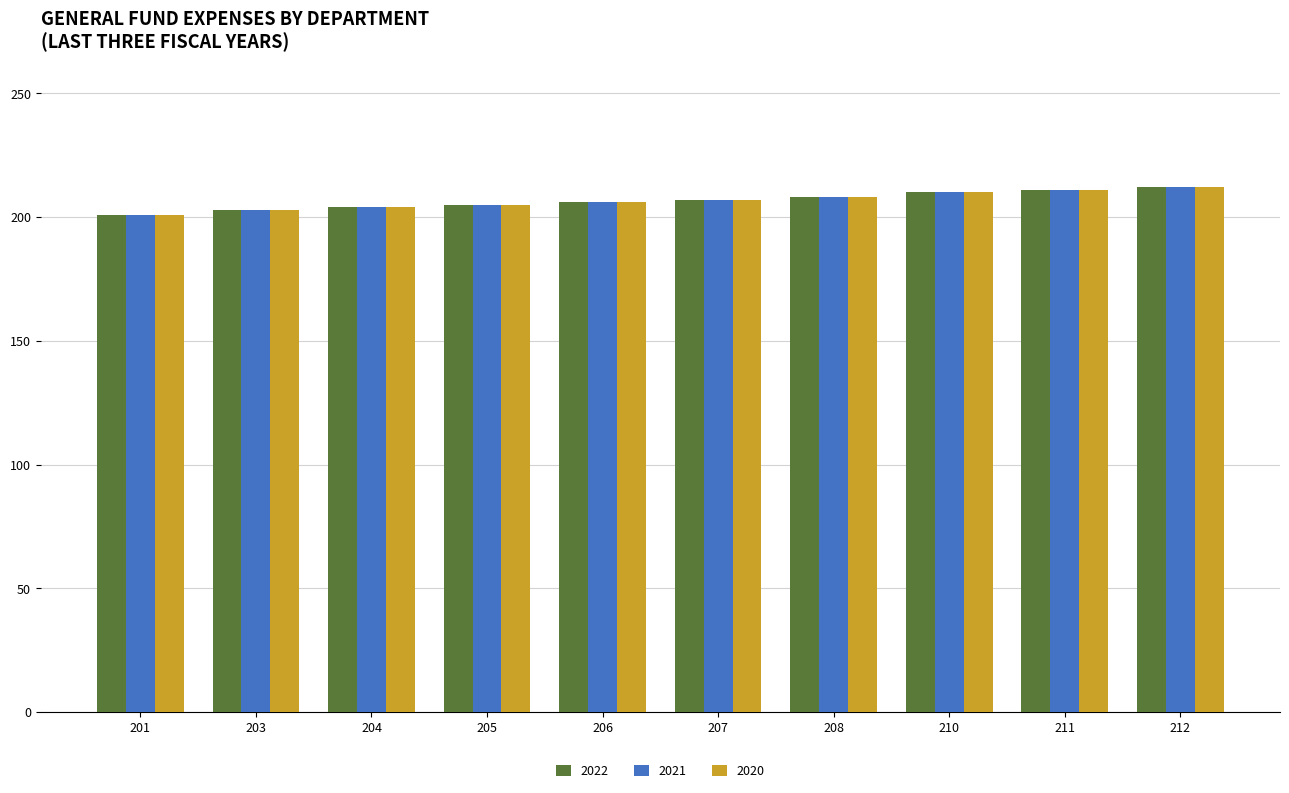

How many groups of bars are there?

10